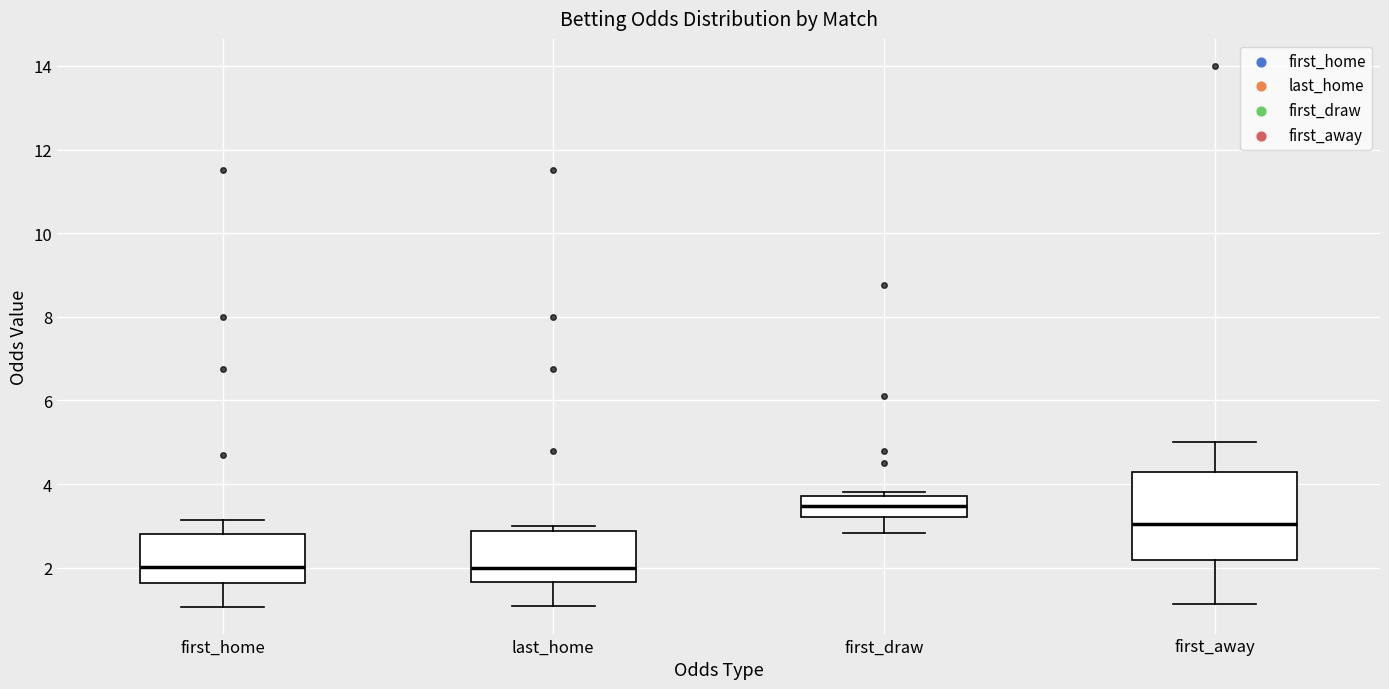

Comparing the boxes themselves (not the whiskers), which one is the tallest?

first_away